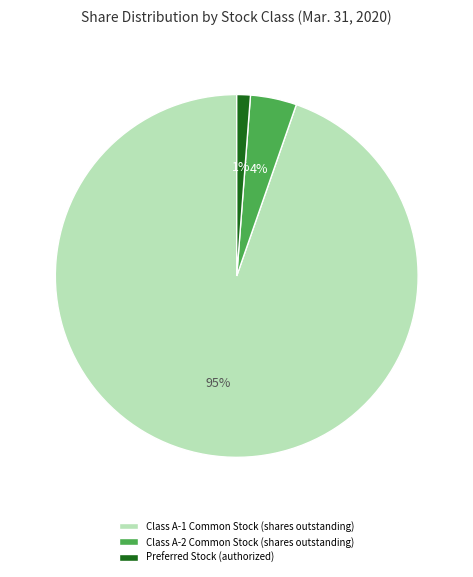

Rank the categories by value from lowest to highest.

Preferred Stock (authorized), Class A-2 Common Stock (shares outstanding), Class A-1 Common Stock (shares outstanding)